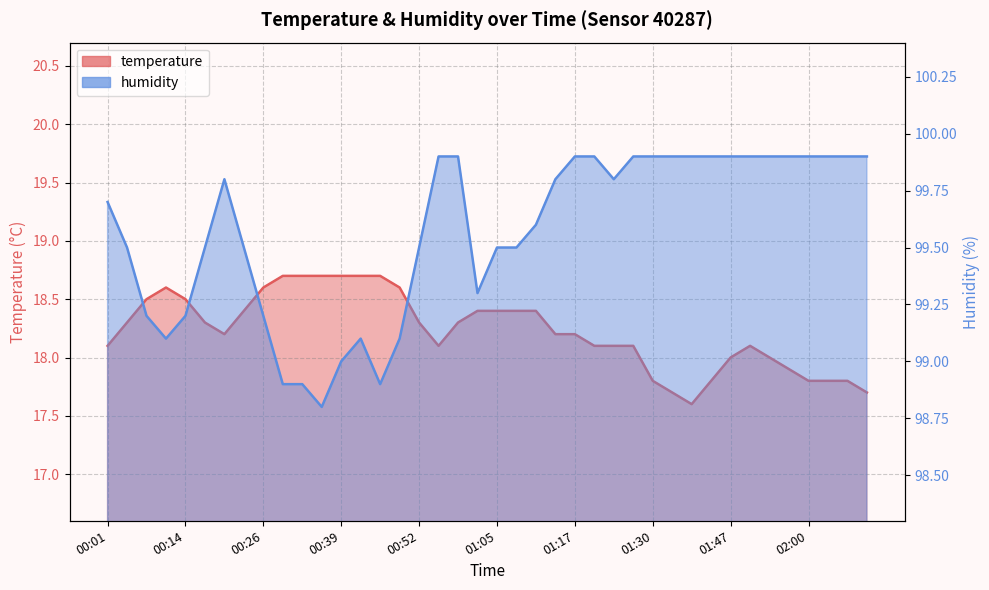

Which label corresponds to the smallest value in the chart?

01:37